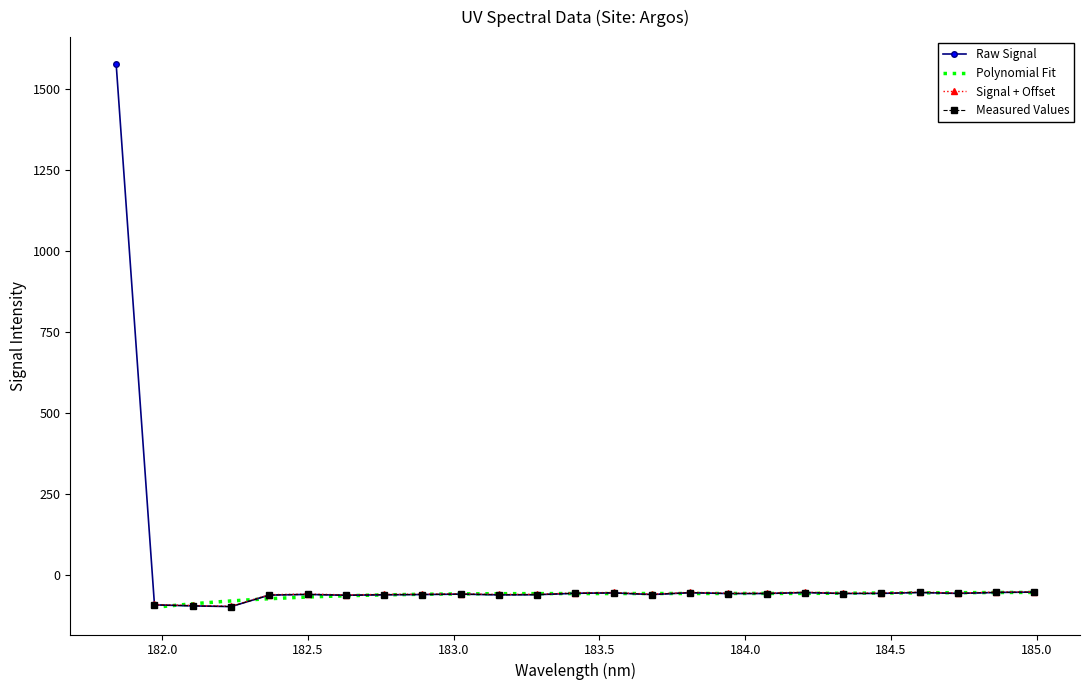

The chart shows a value of -75.6 at 184.9911297472. True or false?

False